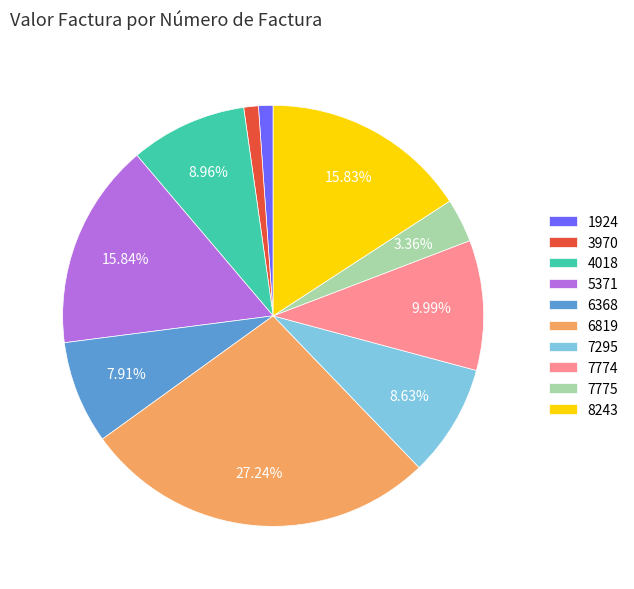

What is the largest slice in the pie chart?

6819